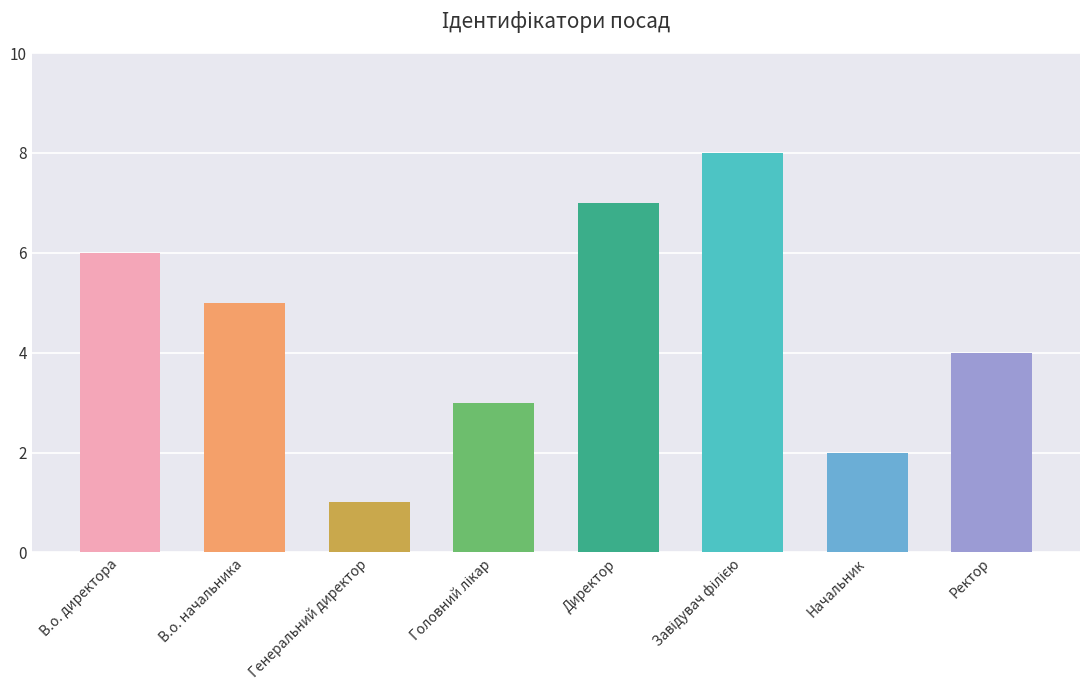

What is the greatest value displayed?

8